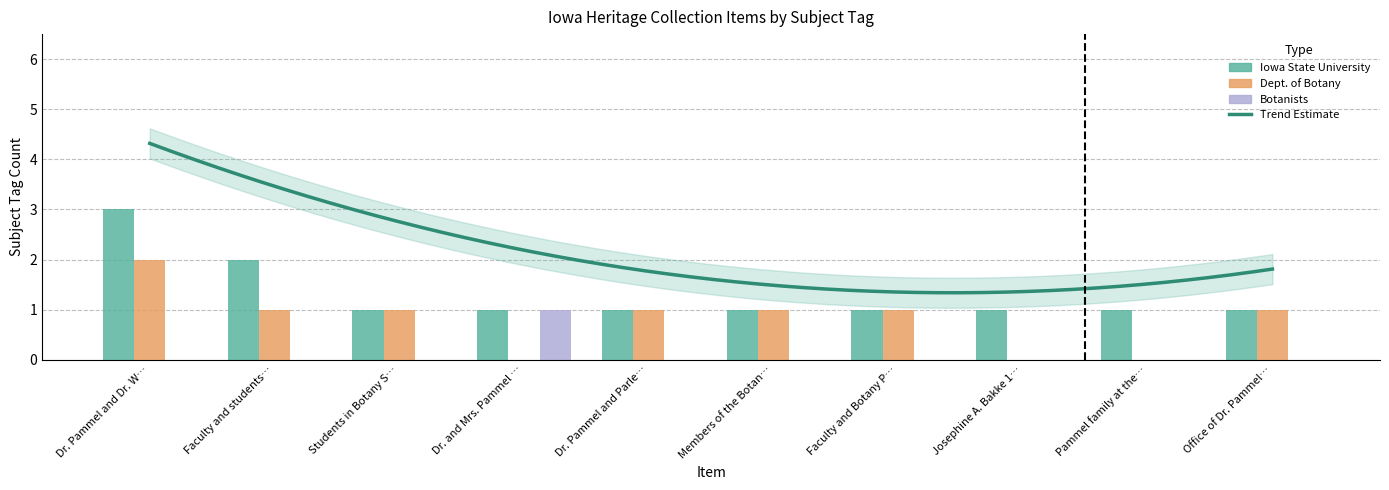

How many series are shown in this chart?

3